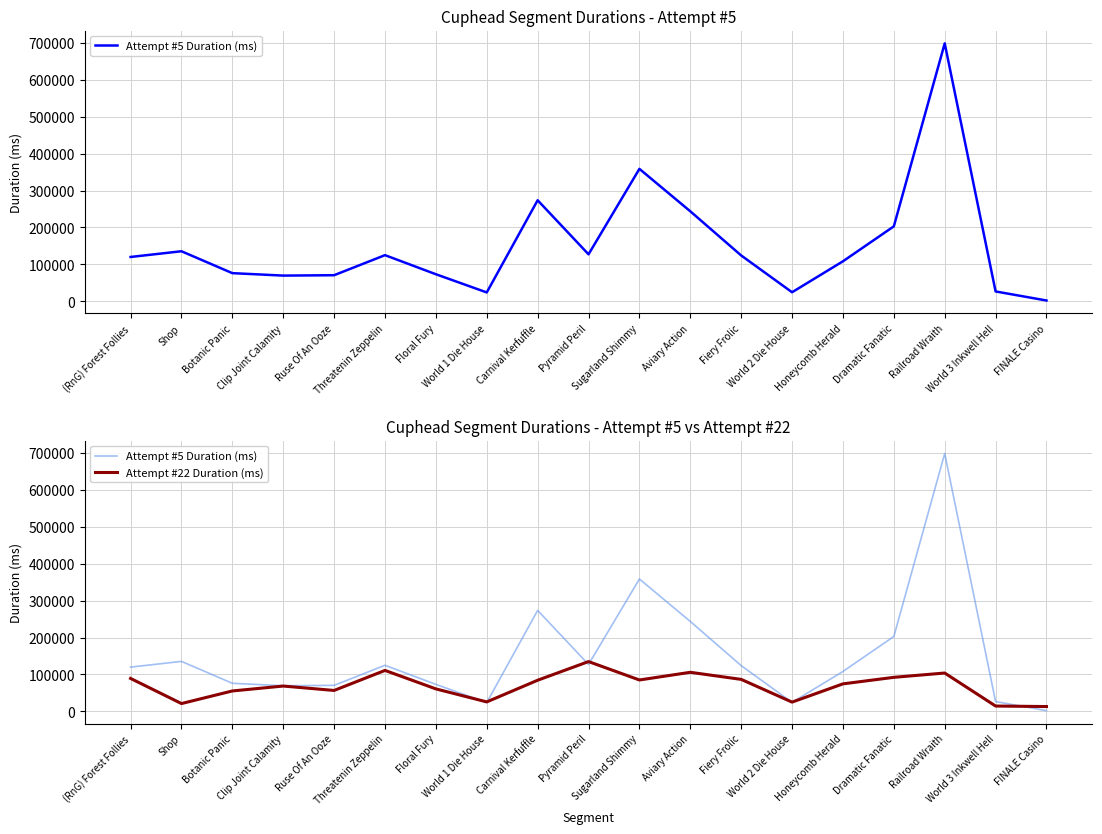

What is the highest value of the Attempt #22 Duration (ms) series?

134856